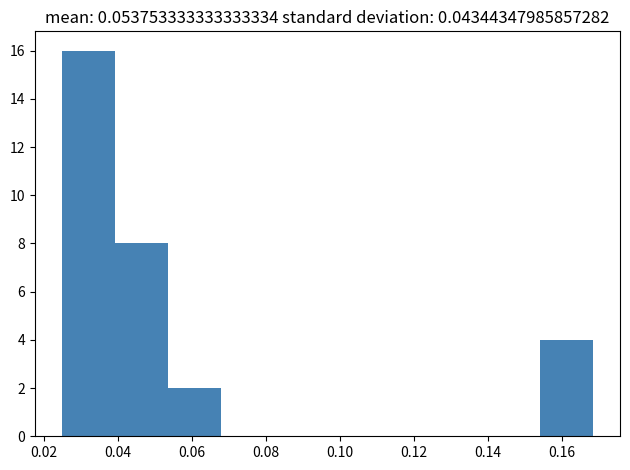

Reading left to right, transcribe this chart: for each bar, give the range it covers on the x-axis and its height. Neither the bar edges nor the heights are printed on the chart, so give them approximately, as read against the axes.

0.024 to 0.040: 16
0.040 to 0.054: 8
0.054 to 0.068: 2
0.068 to 0.082: 0
0.082 to 0.096: 0
0.096 to 0.112: 0
0.112 to 0.126: 0
0.126 to 0.140: 0
0.140 to 0.154: 0
0.154 to 0.168: 4